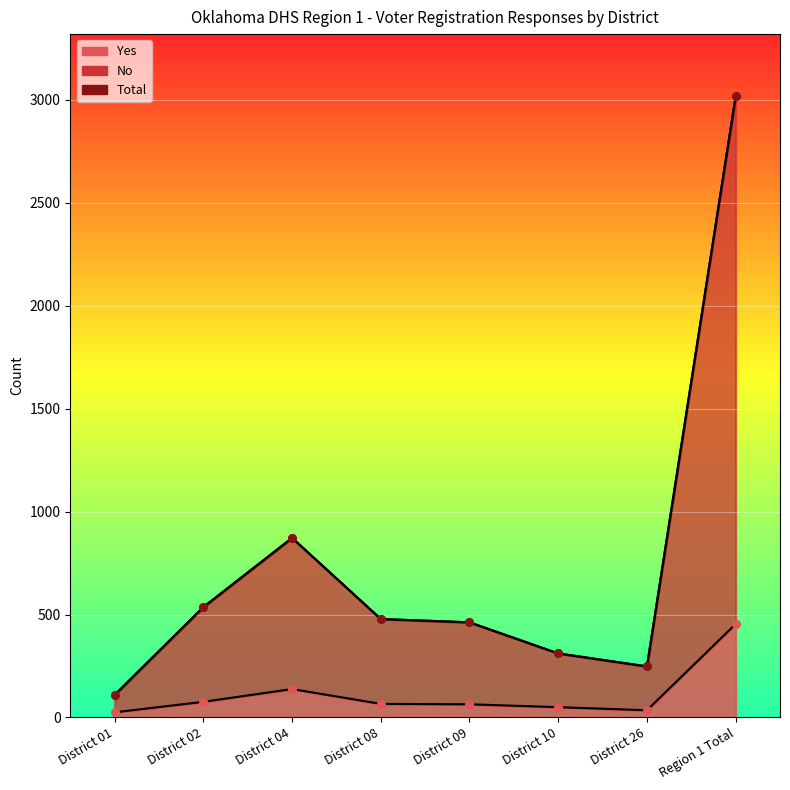

What are all the series names shown in the legend?

No, Yes, Total